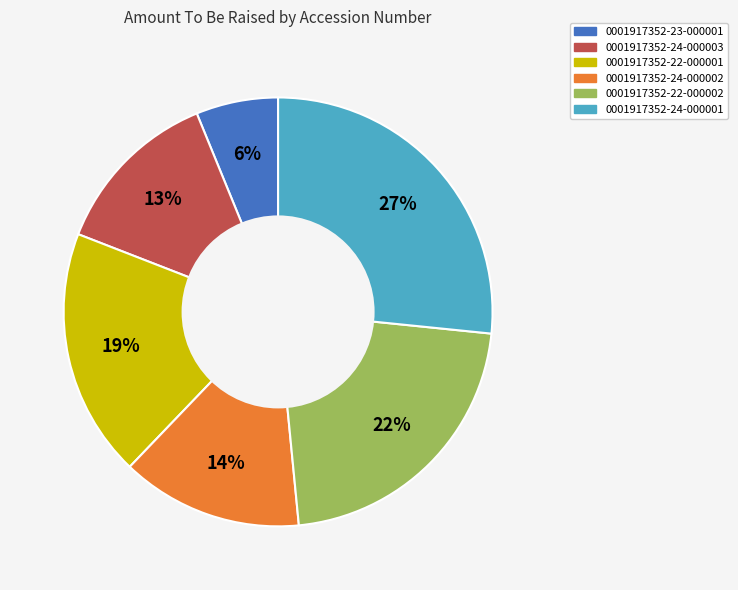

To the nearest percent, what portion does 0001917352-24-000001 represent?

27%